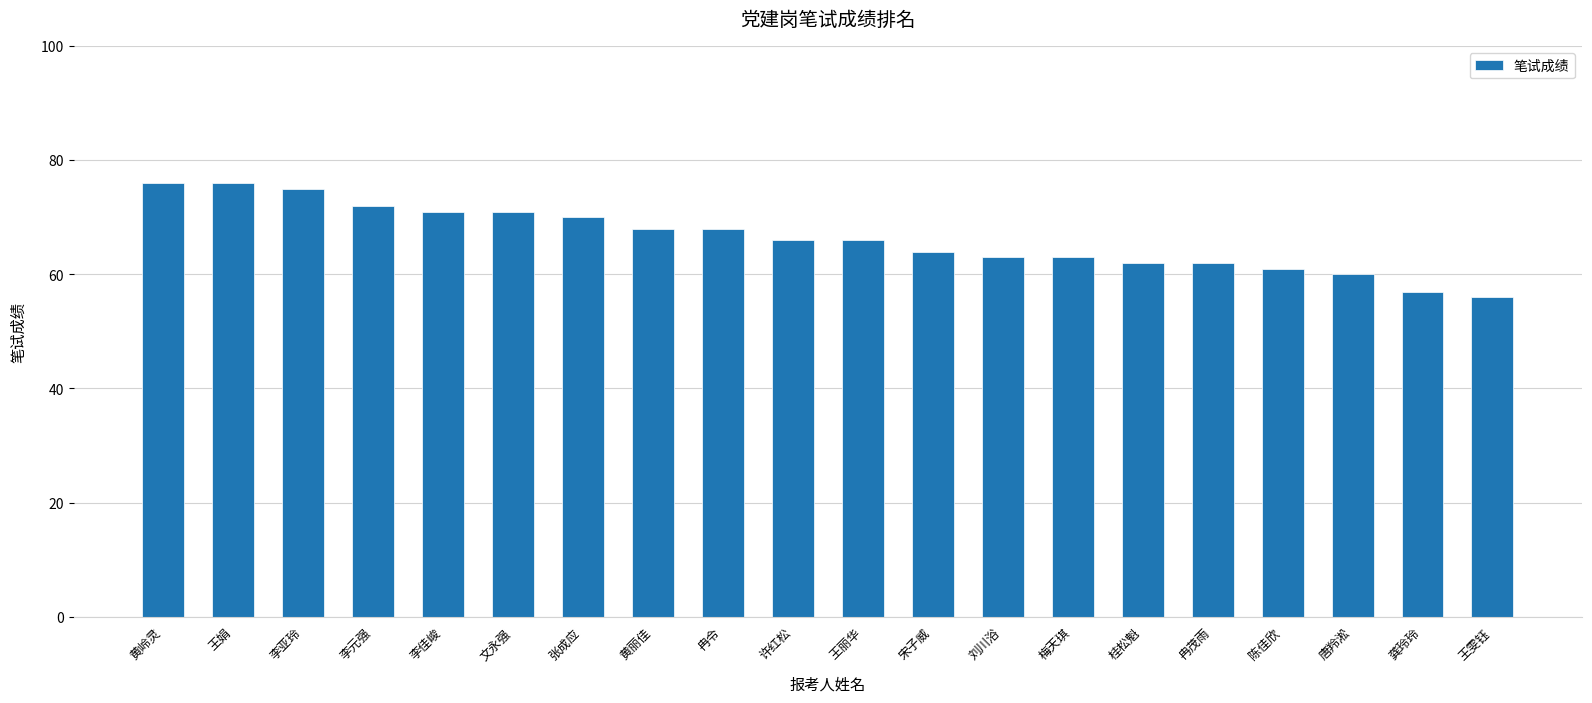

Does the chart contain any negative values?

No